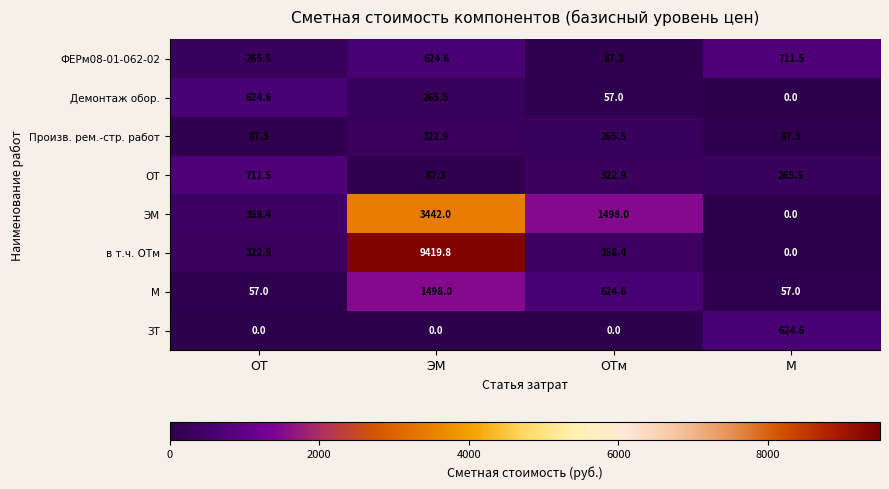

At which category does the chart reach its peak across all series?

ЭМ